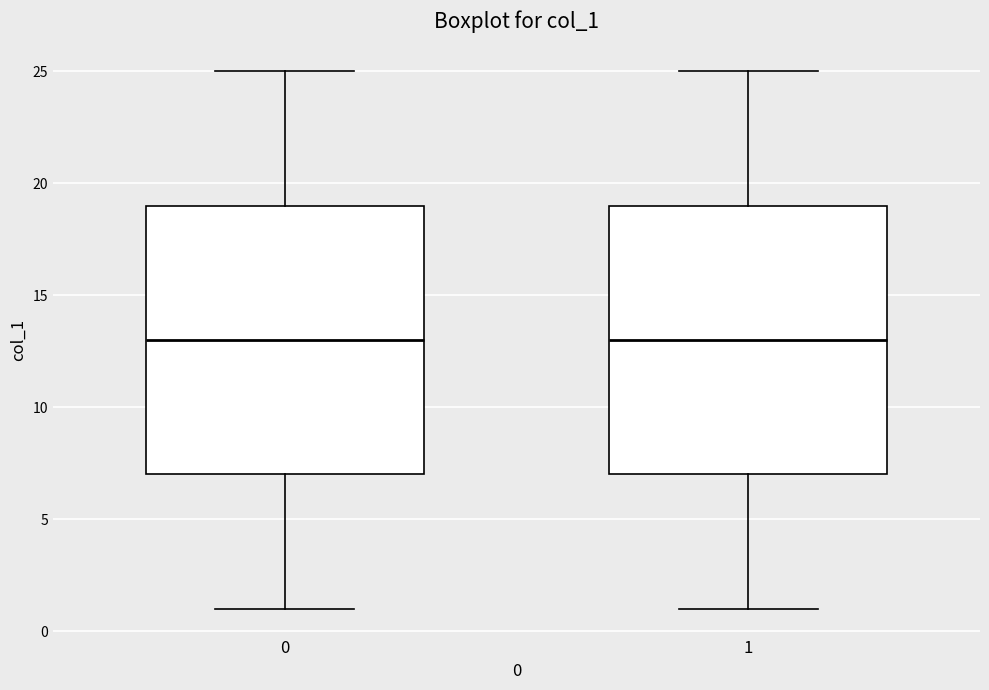

Reading left to right, read every box against the y-axis: the position of its median line, the range the box covers, and the ends of its whiskers. The values are not printed on the chart, so give them approximately, as read against the axis.

0: median 13, box 7 to 19, whiskers 1 to 25
1: median 13, box 7 to 19, whiskers 1 to 25